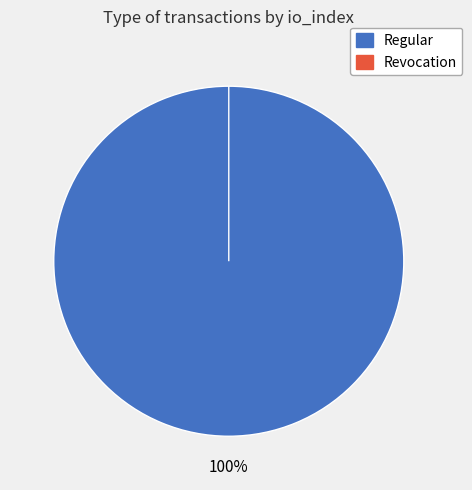

To the nearest percent, what percentage of the pie is Regular?

100%